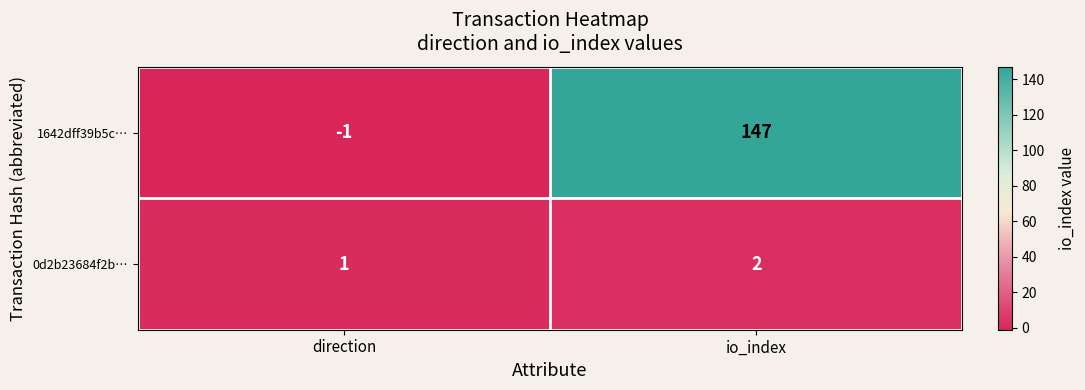

At which category is the sum across all series the highest?

io_index